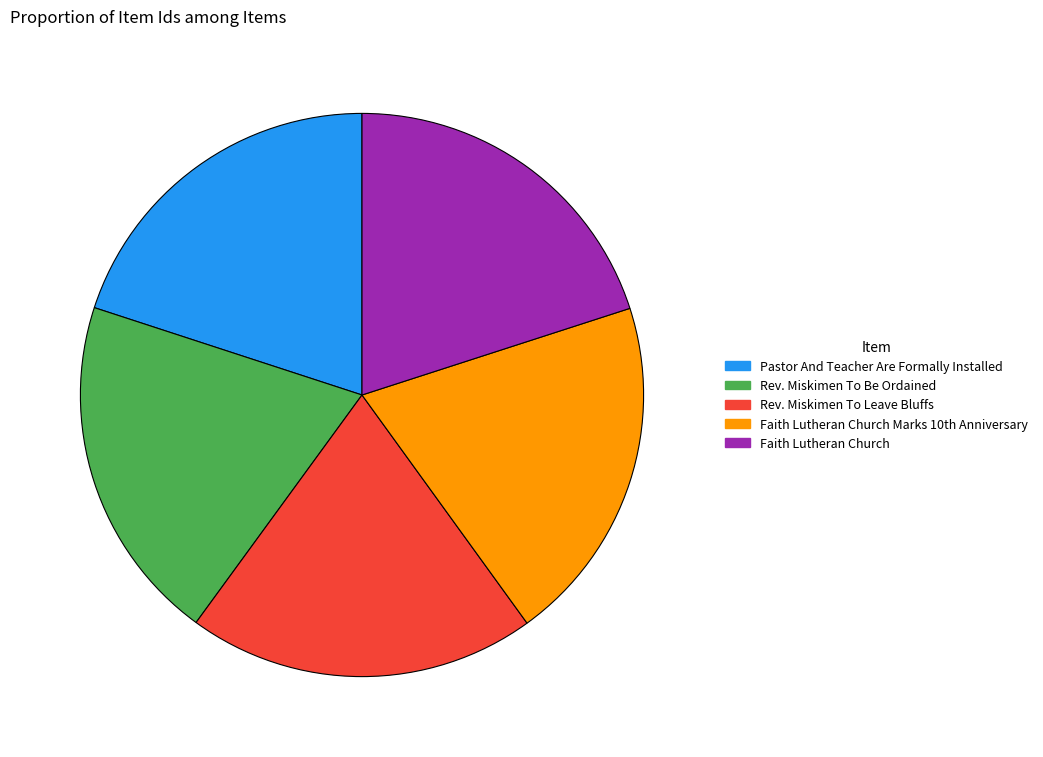

Is it true that Rev. Miskimen To Leave Bluffs is 20% of the pie?

True